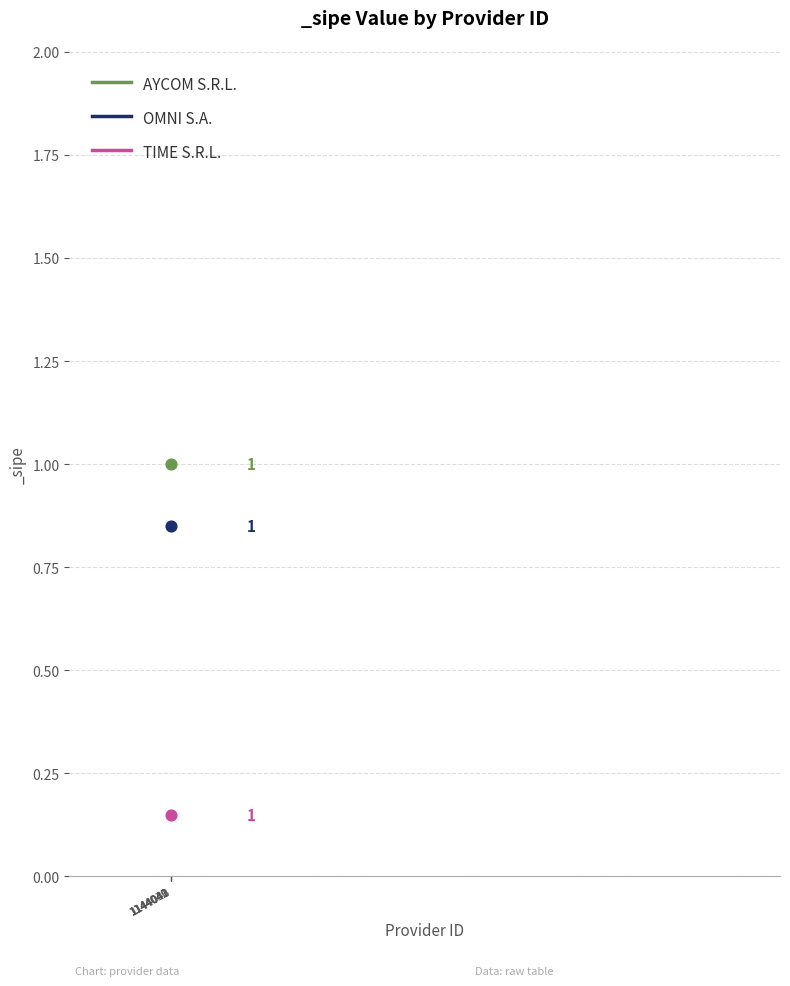

Which series has the largest Y range (max minus min)?

AYCOM S.R.L.